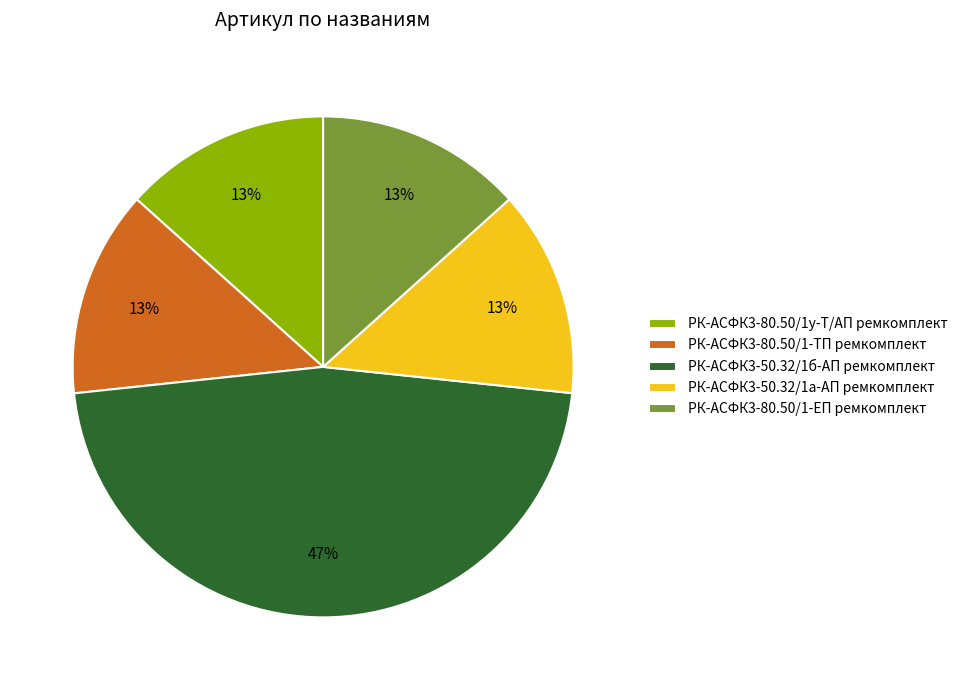

Do РК-АСФК3-80.50/1-ЕП ремкомплект and РК-АСФК3-50.32/1б-АП ремкомплект together represent more than half of the pie?

Yes